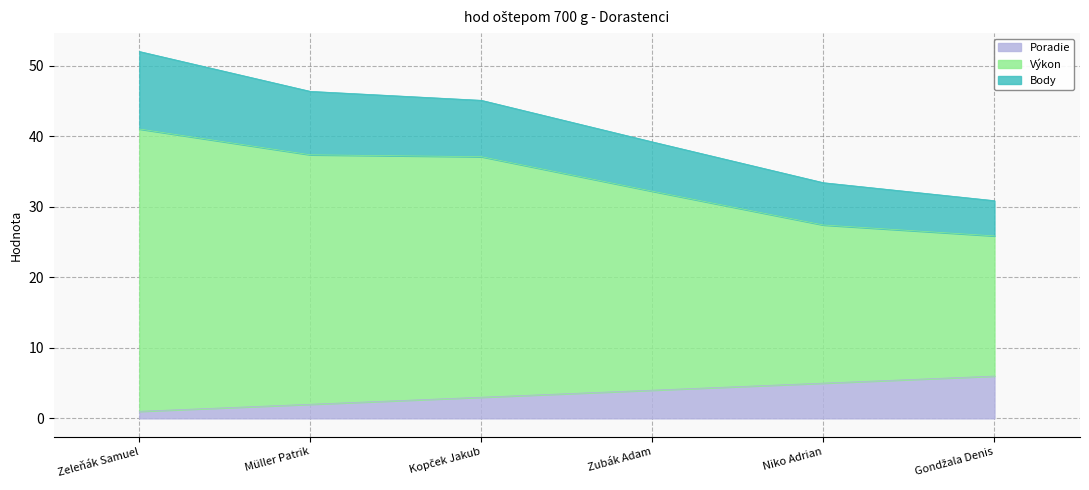

What is the average value of the Poradie series?

3.5